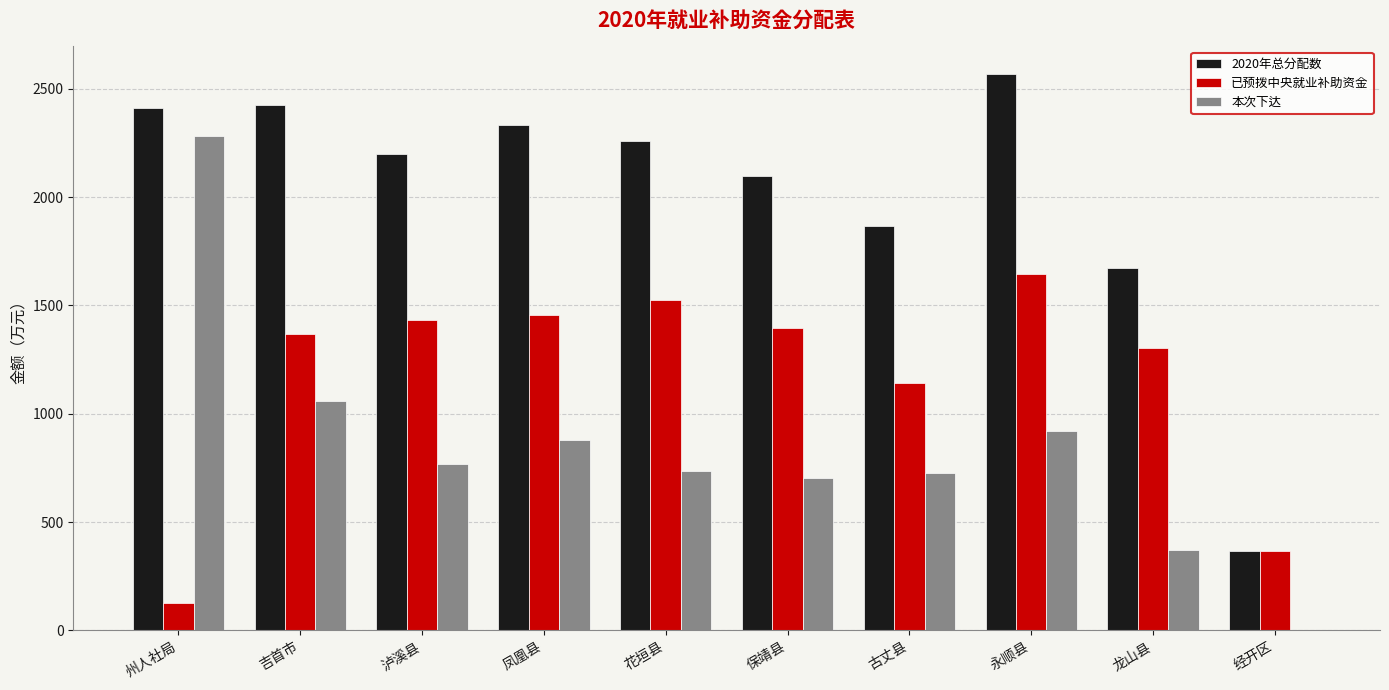

Which series has the widest spread of values?

本次下达